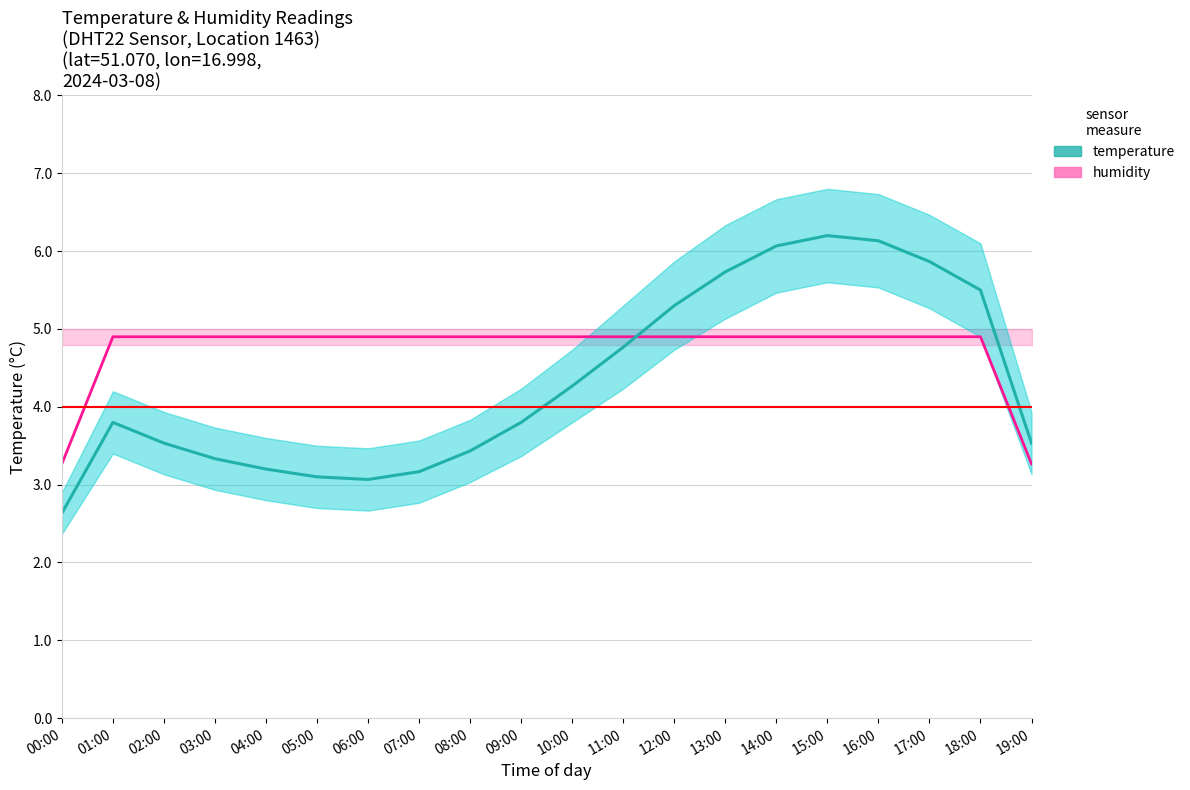

Reading left to right, list all the values displayed in this chart.

humidity: 00:00=3.3	01:00=4.9	02:00=4.9	03:00=4.9	04:00=4.9	05:00=4.9	06:00=4.9	07:00=4.9	08:00=4.9	09:00=4.9	10:00=4.9	11:00=4.9	12:00=4.9	13:00=4.9	14:00=4.9	15:00=4.9	16:00=4.9	17:00=4.9	18:00=4.9	19:00=3.3
temperature: 00:00=2.6	01:00=3.8	02:00=3.5	03:00=3.3	04:00=3.2	05:00=3.1	06:00=3.1	07:00=3.2	08:00=3.4	09:00=3.8	10:00=4.3	11:00=4.8	12:00=5.3	13:00=5.7	14:00=6.1	15:00=6.2	16:00=6.1	17:00=5.9	18:00=5.5	19:00=3.5